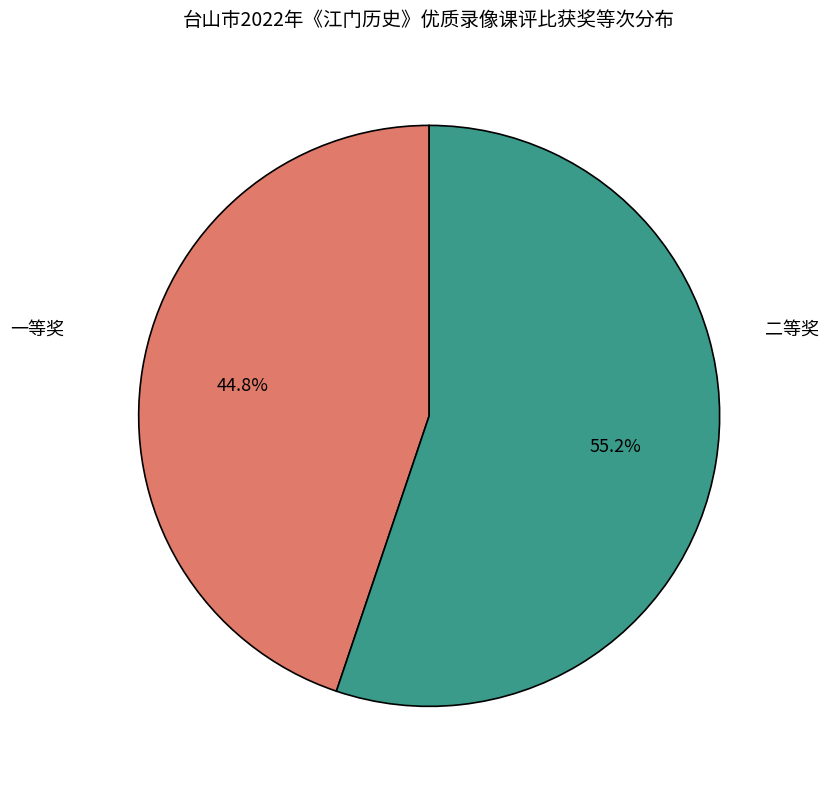

Does any single category account for the majority?

Yes